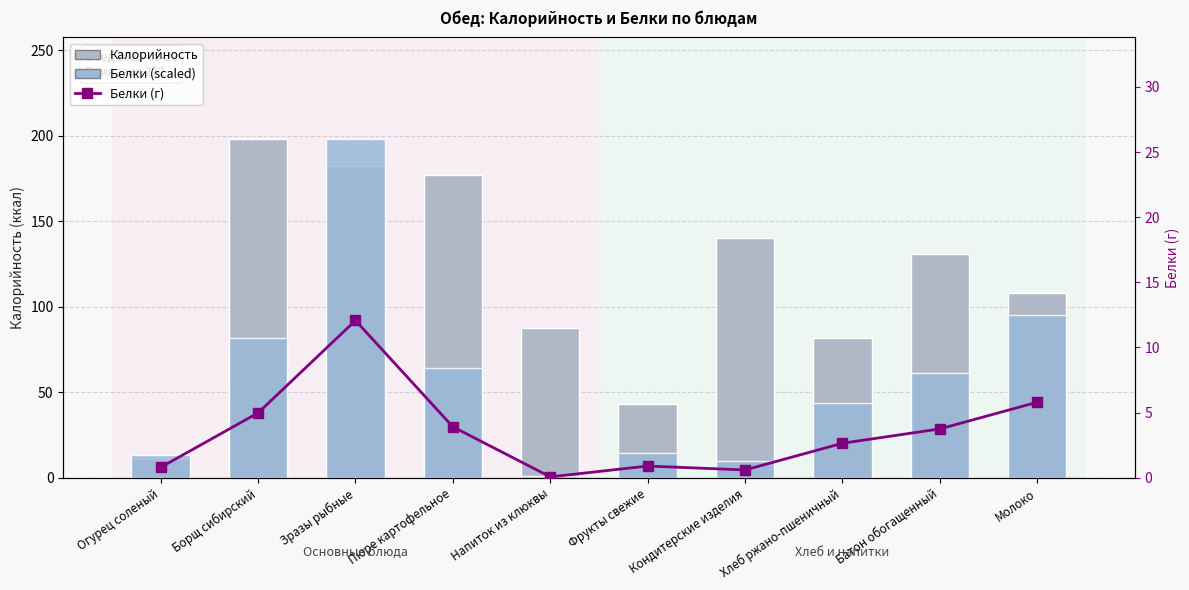

Is it true that Калорийность equals 87.8 at Напиток из клюквы?

True